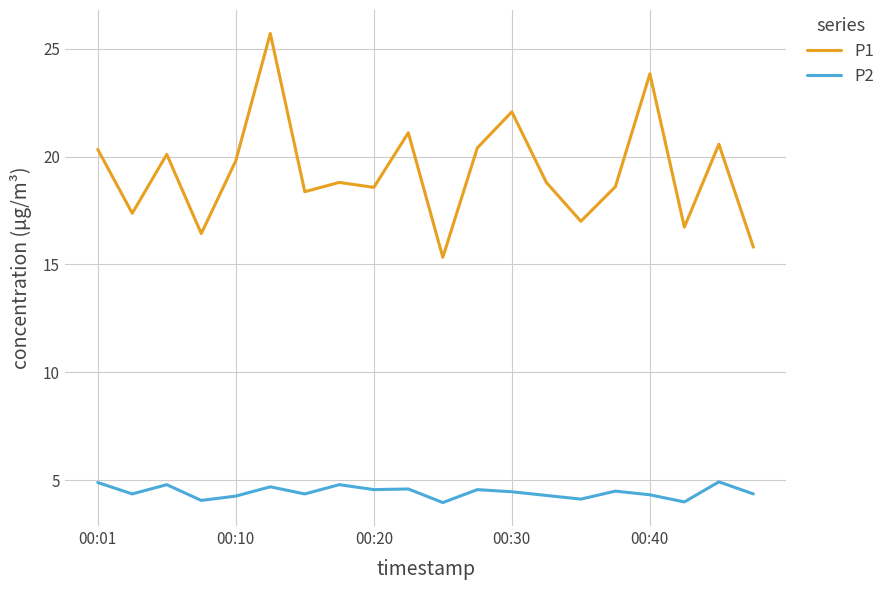

True or false: P1 has more than 0 points higher than both neighbors.

True